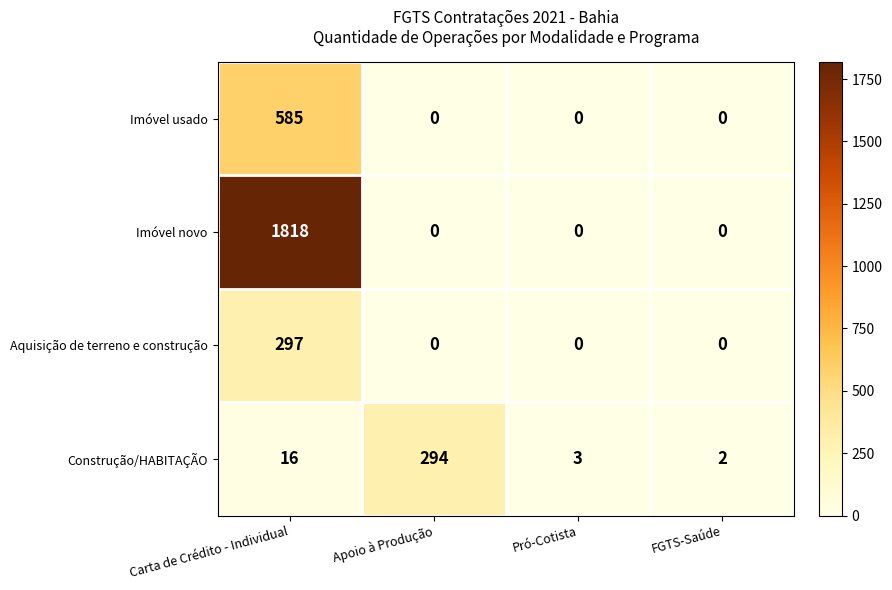

What is the greatest value displayed?

1818